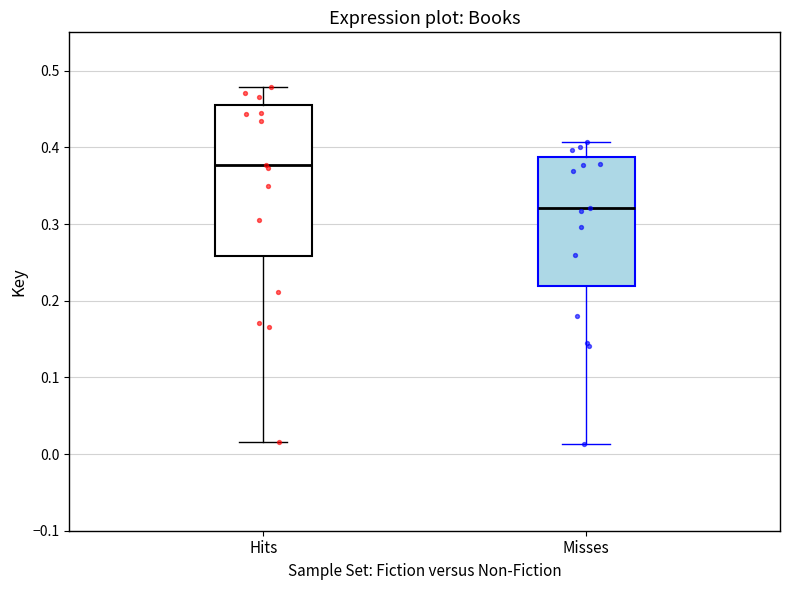

Where does the median line of the box for Hits sit on the y-axis? The values are not printed on the chart, so give them approximately, as read against the axis.

0.38